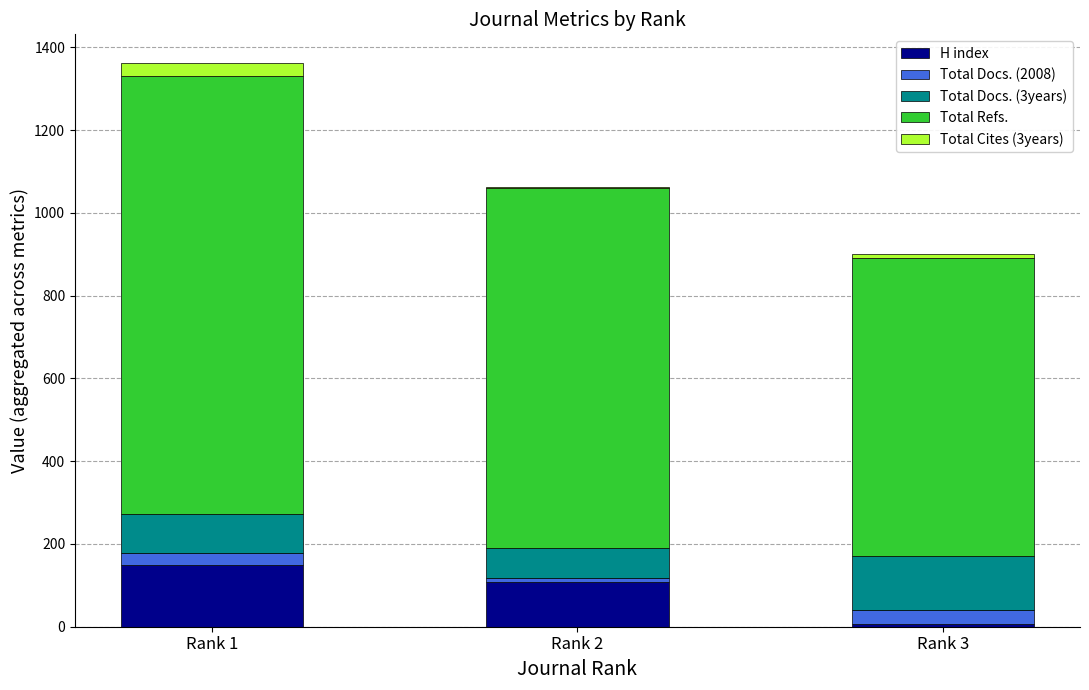

Which category has the highest value in the H index series?

Rank 1